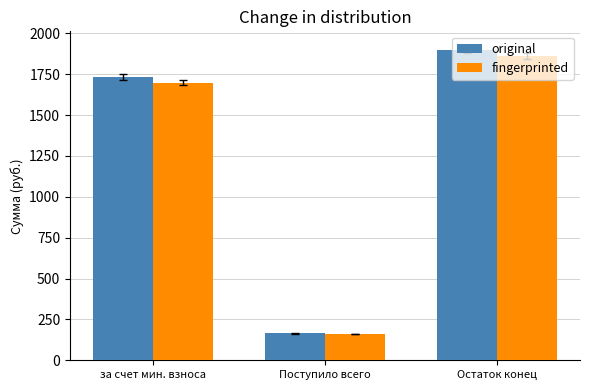

How many bars are there in total?

6